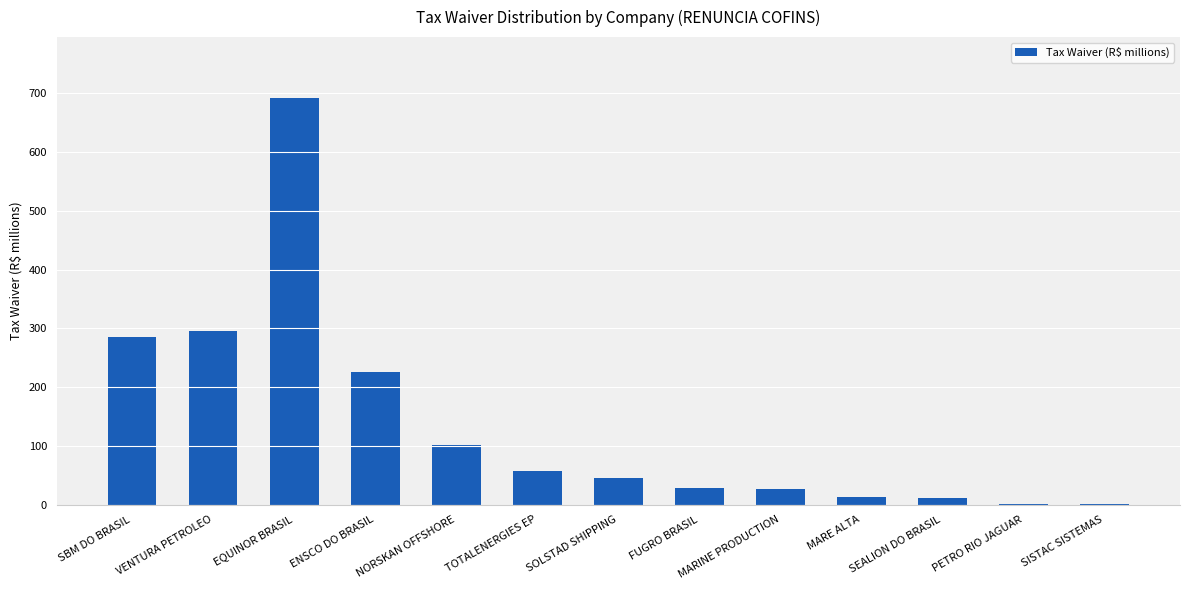

At which label does the data first exceed 44?

SBM DO BRASIL